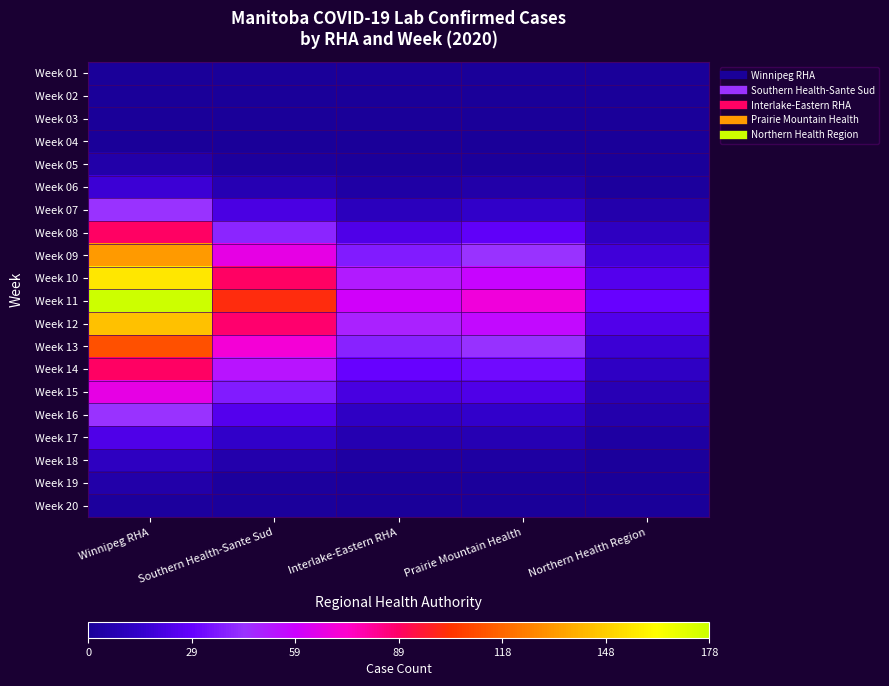

At how many categories does at least one series exceed 30?

4